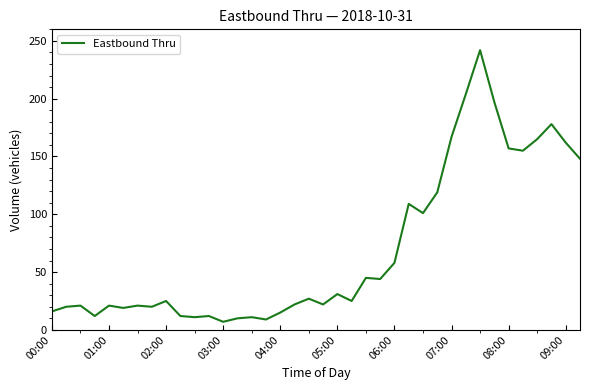

What is the difference between the maximum and second lowest values?

233